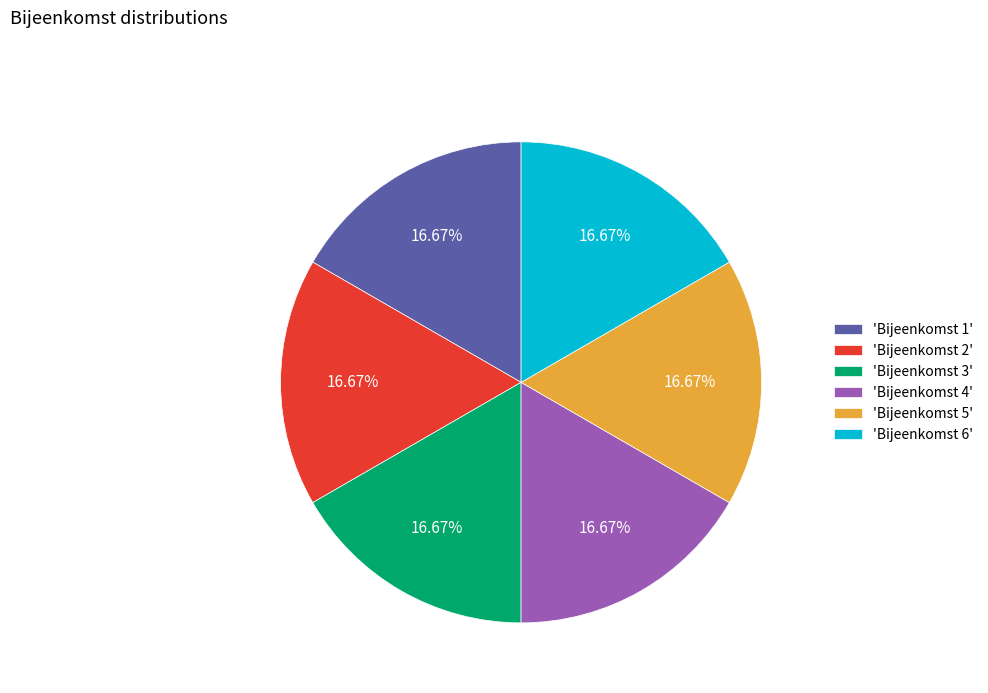

Approximately how many times larger is the value at 'Bijeenkomst 4' compared to 'Bijeenkomst 3'?

1.0